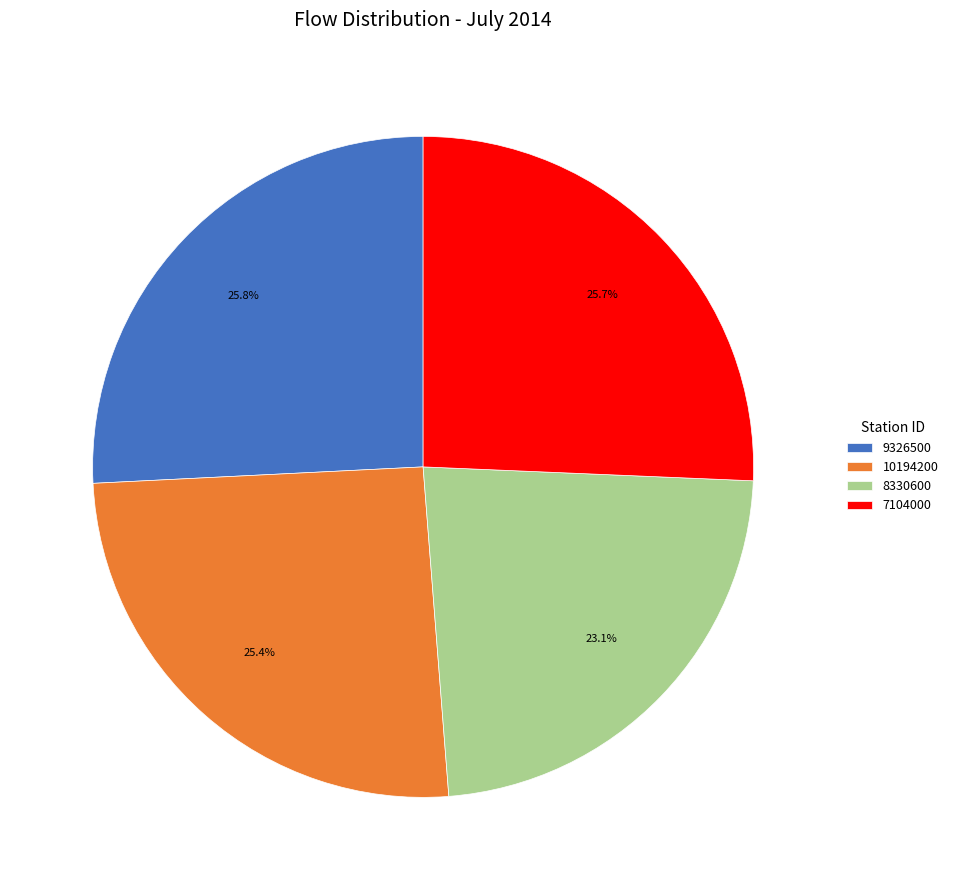

How many slices are in this pie chart?

4